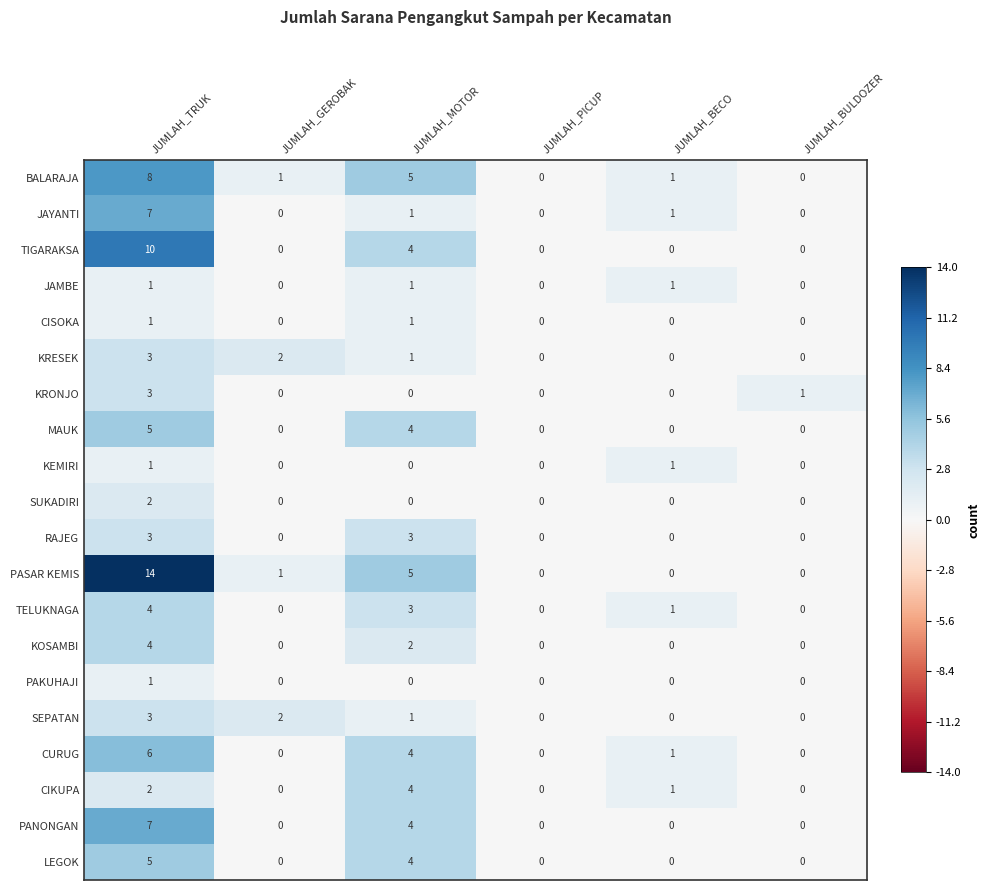

What is the total value across all series at JUMLAH_BULDOZER?

1